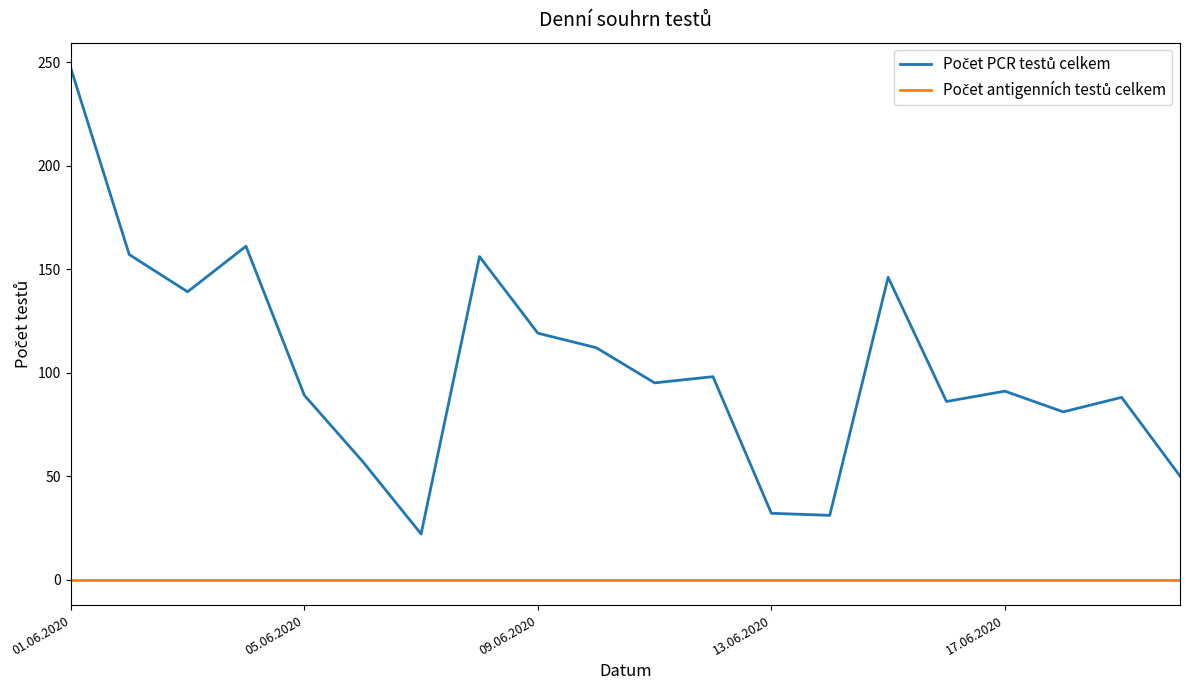

Is this an area chart (filled region under the line)?

No